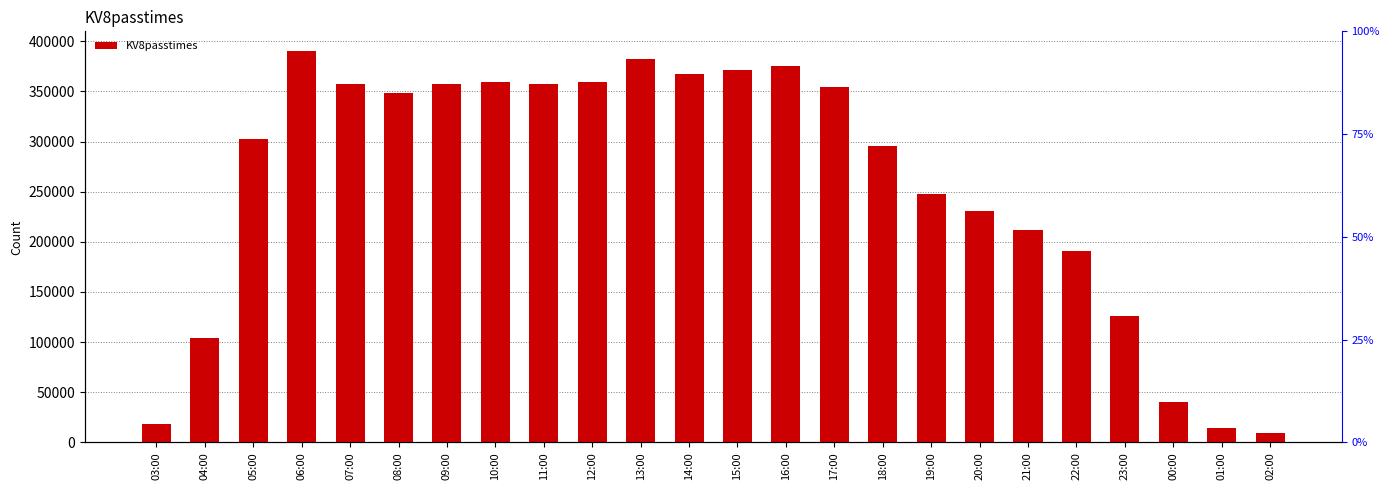

The chart shows a value of 503131 at 08:00. True or false?

False